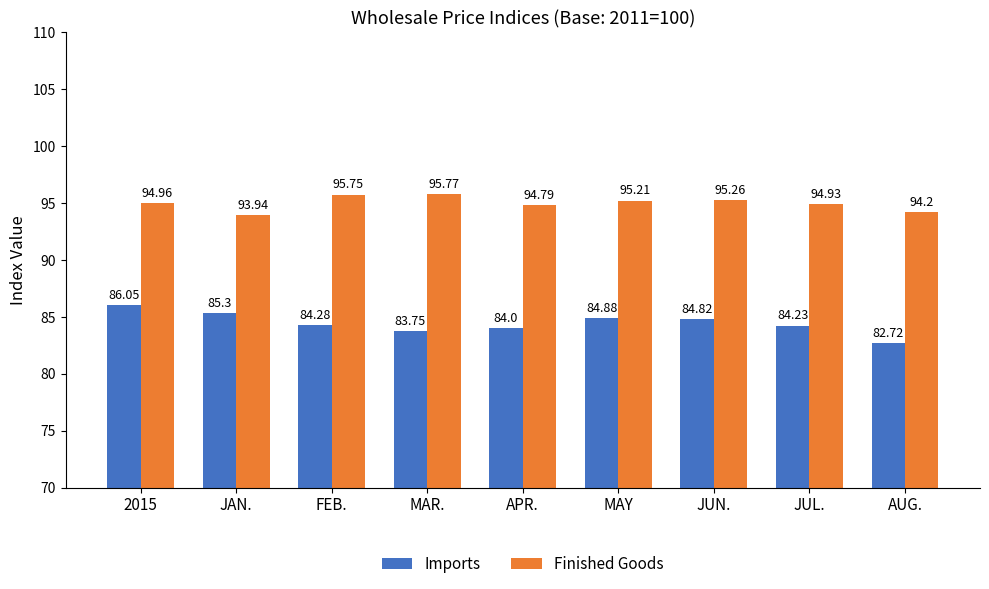

List the series in order of their peak value, highest first.

Finished Goods, Imports